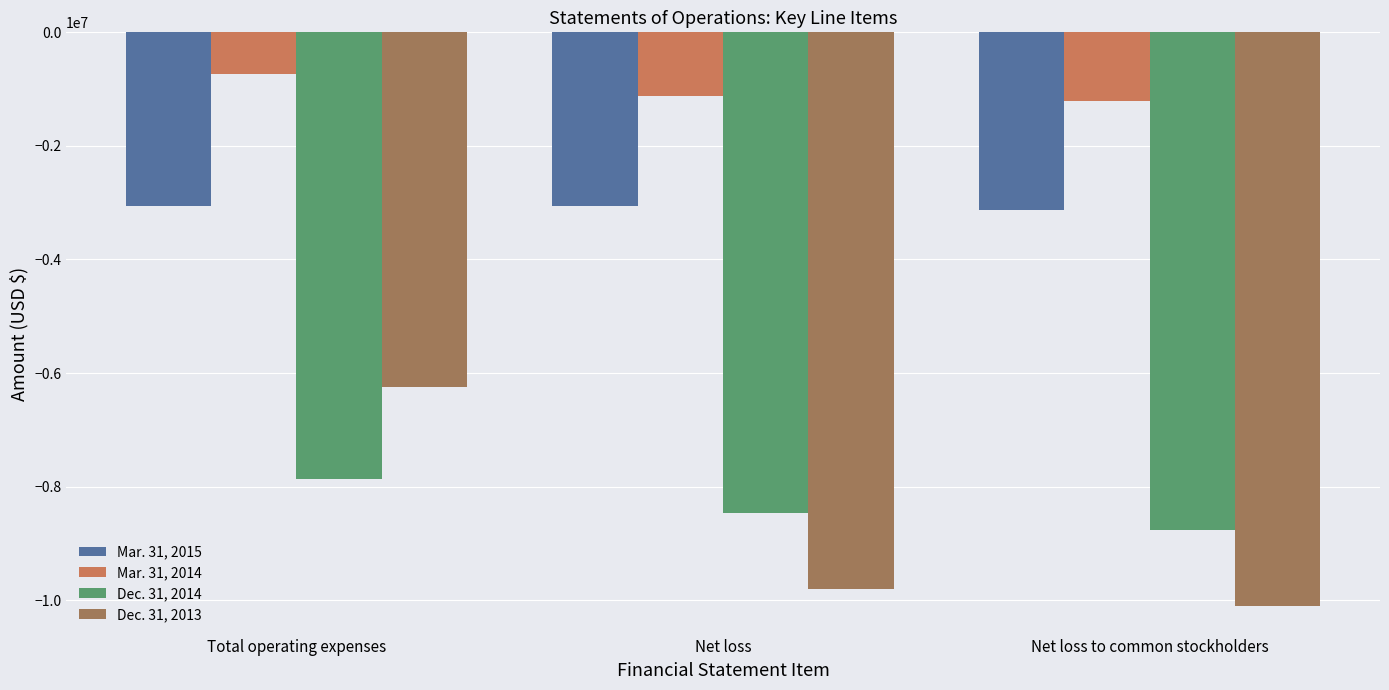

What position from the left is Total operating expenses?

1